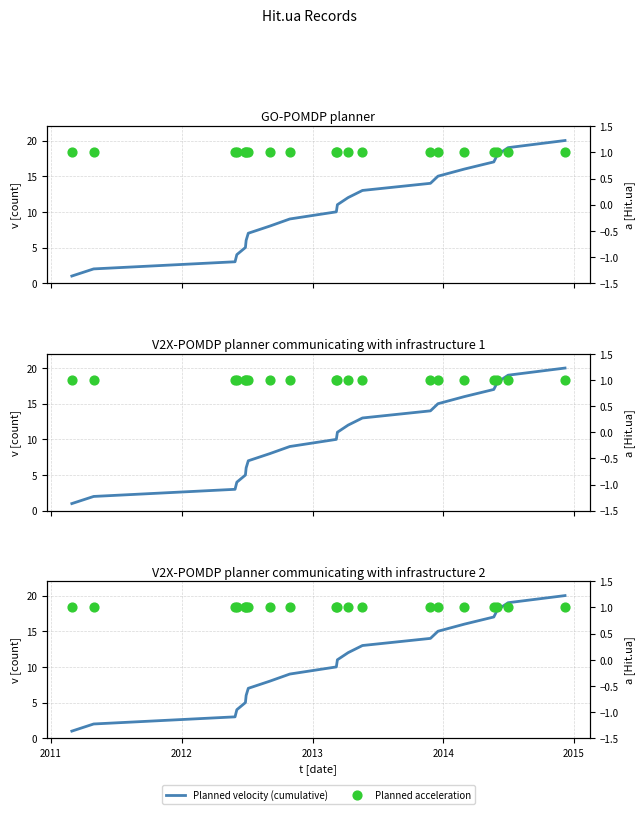

Which series has the largest total across all categories?

Planned velocity (cumulative)